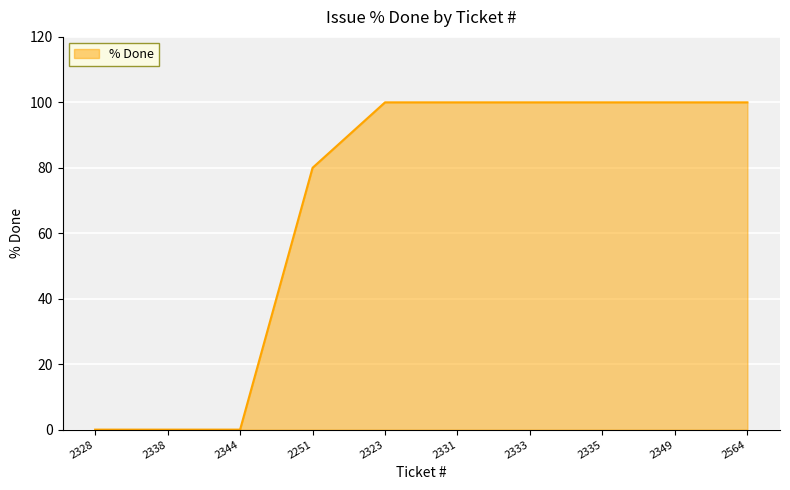

What position from the right is 2344?

8